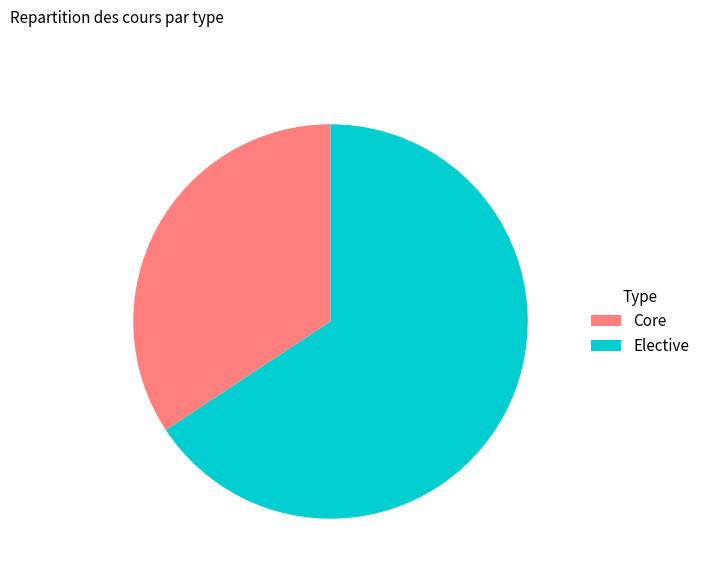

Which slice is the largest?

Elective